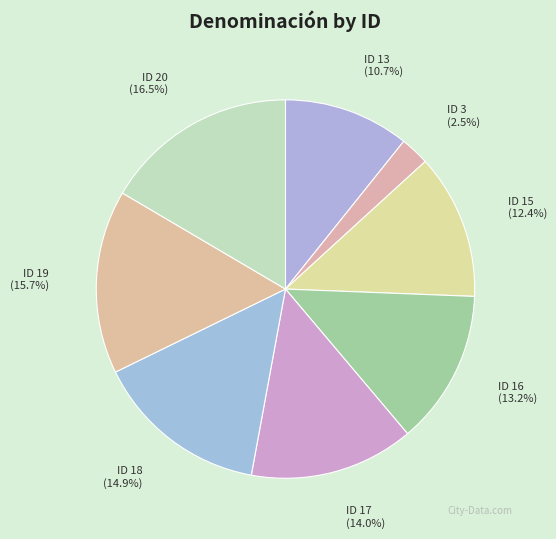

Is ID 13 the majority of the pie?

No